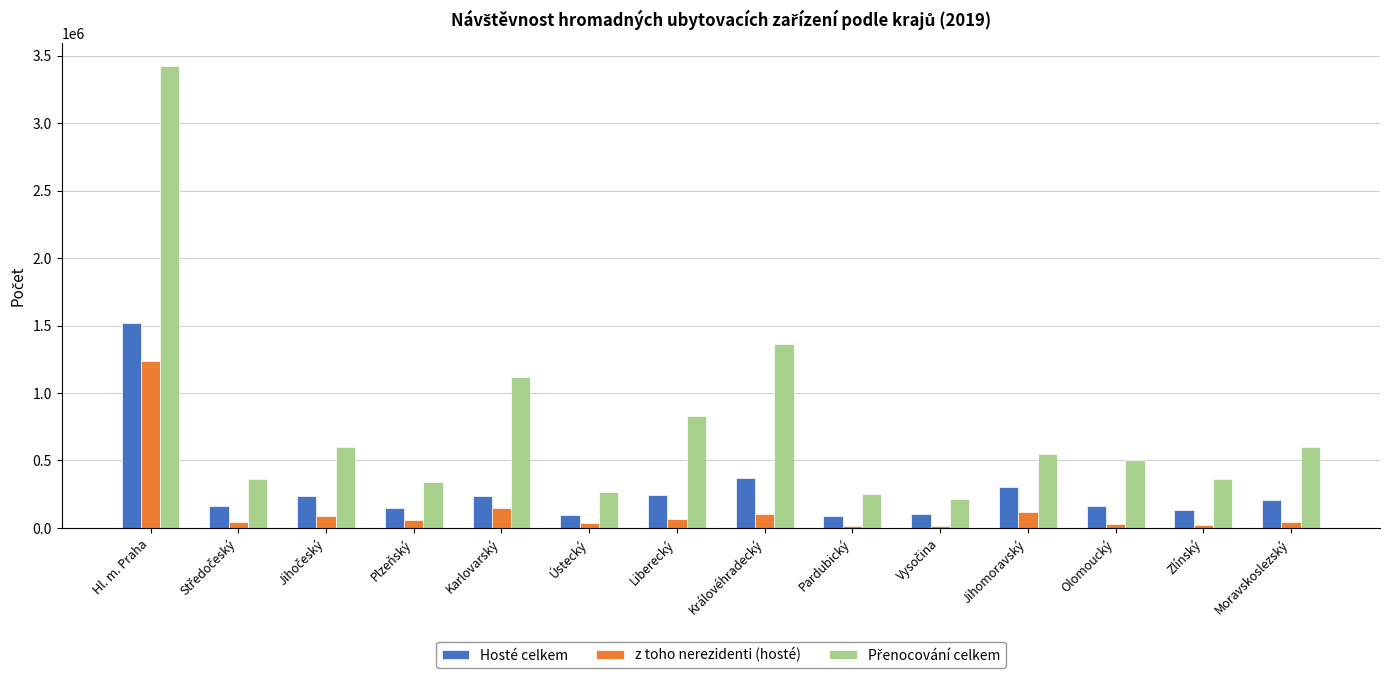

At which category does the chart reach its peak across all series?

Hl. m. Praha